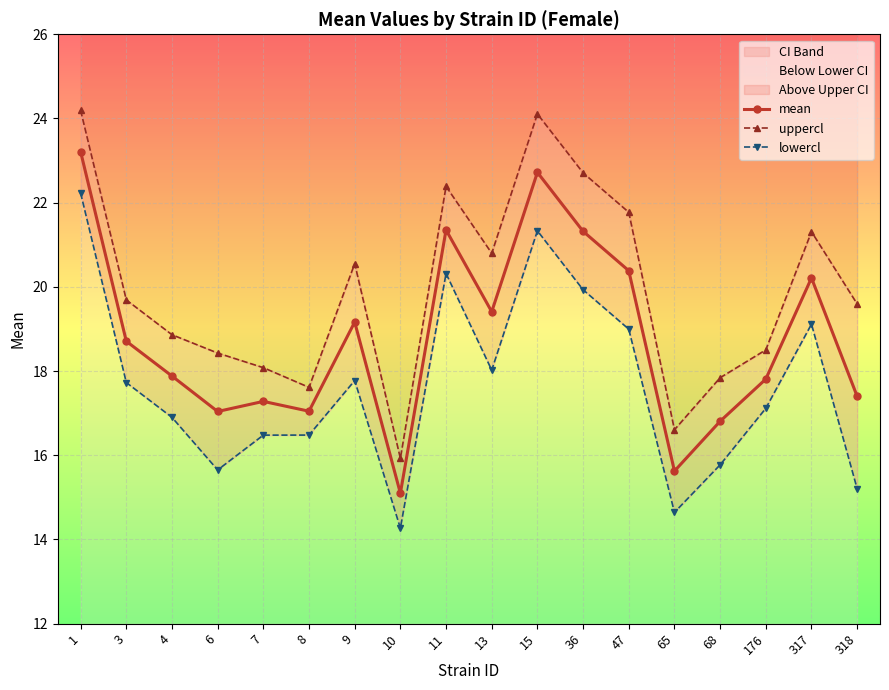

True or false: mean and uppercl cross at least once.

False